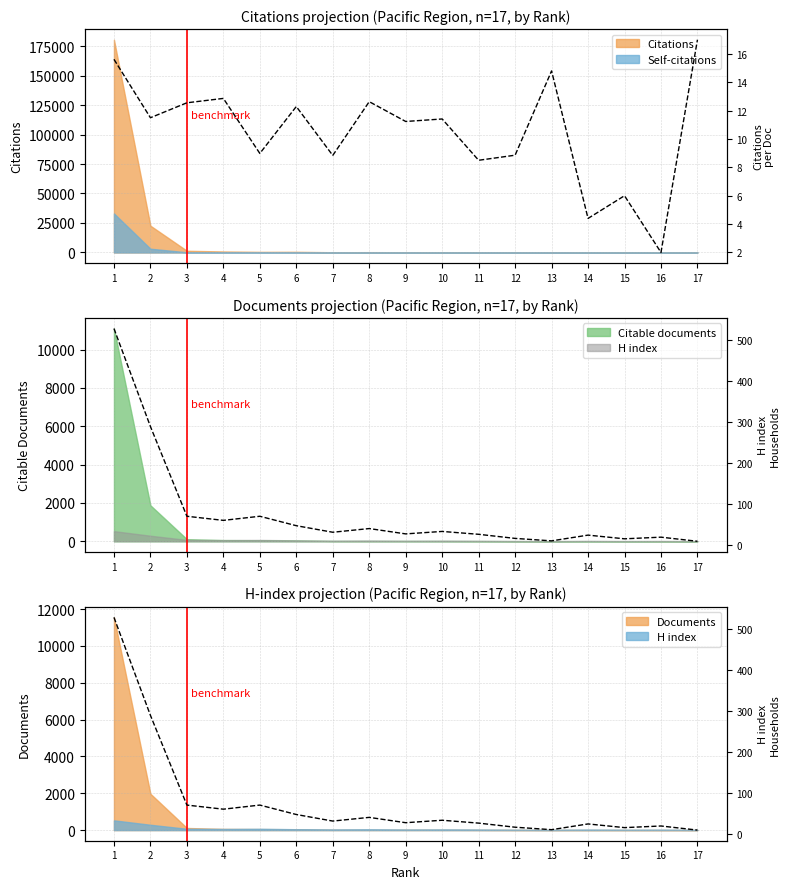

The per document series shows 8.5 at 11. True or false?

True